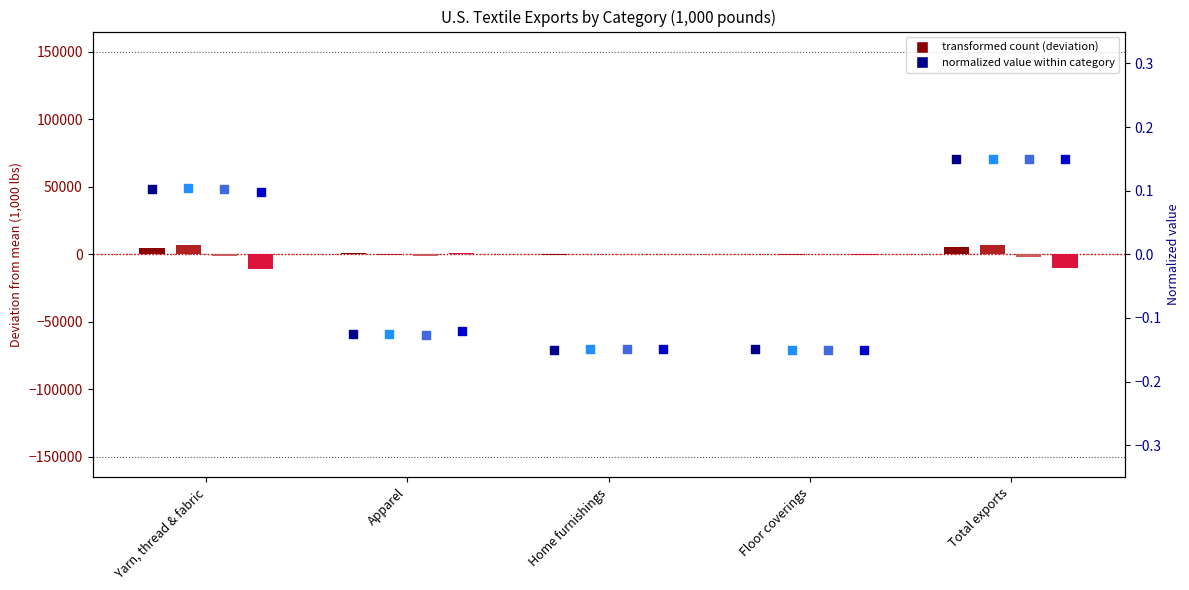

Is the value of Apr. 2023 at Total exports greater than the value of Apr. 2024 at Yarn, thread & fabric?

Yes